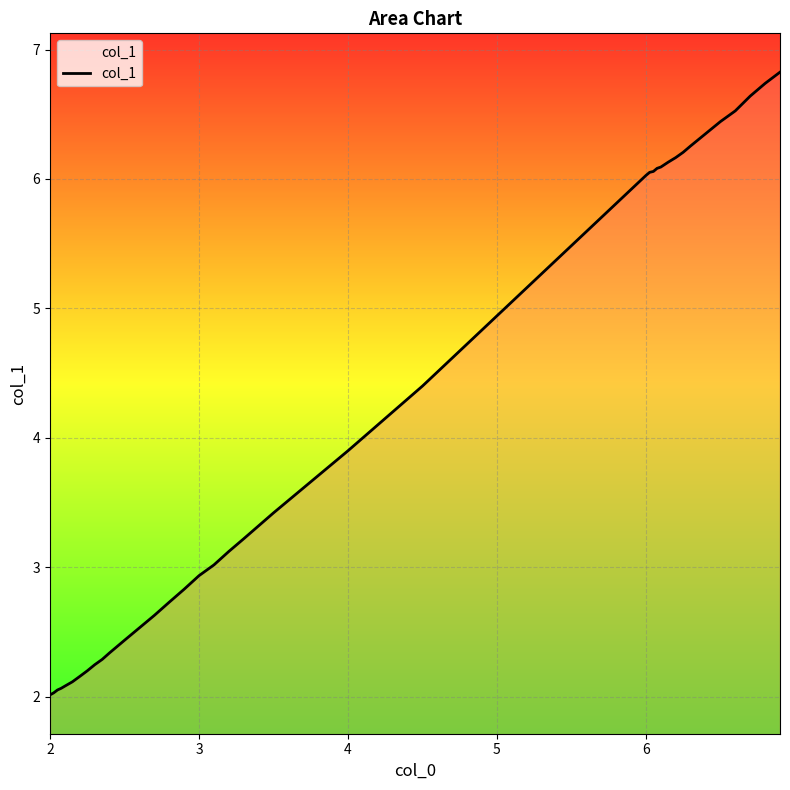

What is the minimum value shown in the chart?

2.0